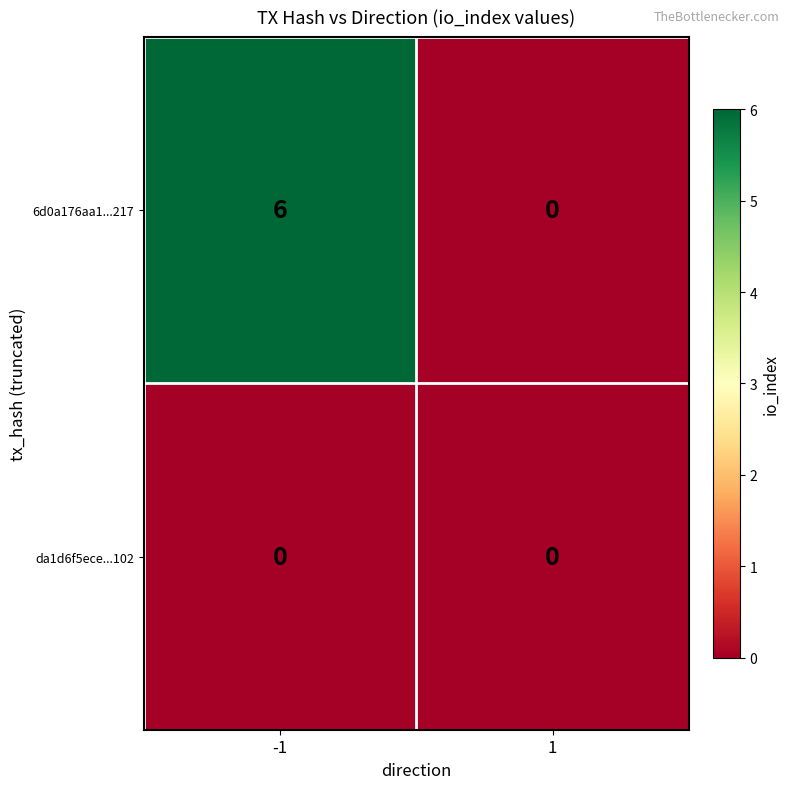

What is the maximum value shown in the chart?

6